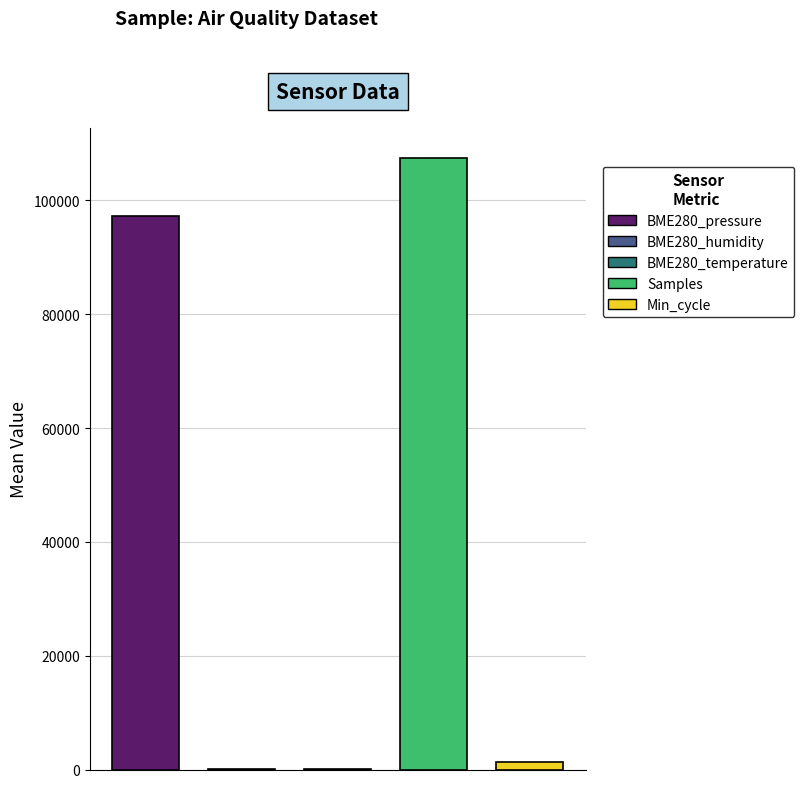

Are the bars horizontal?

No